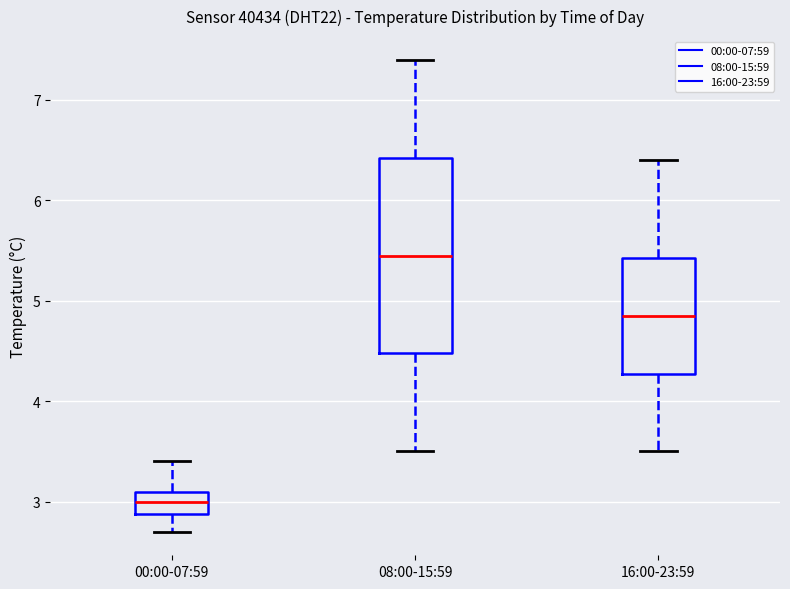

Which box has the lowest median line?

00:00-07:59